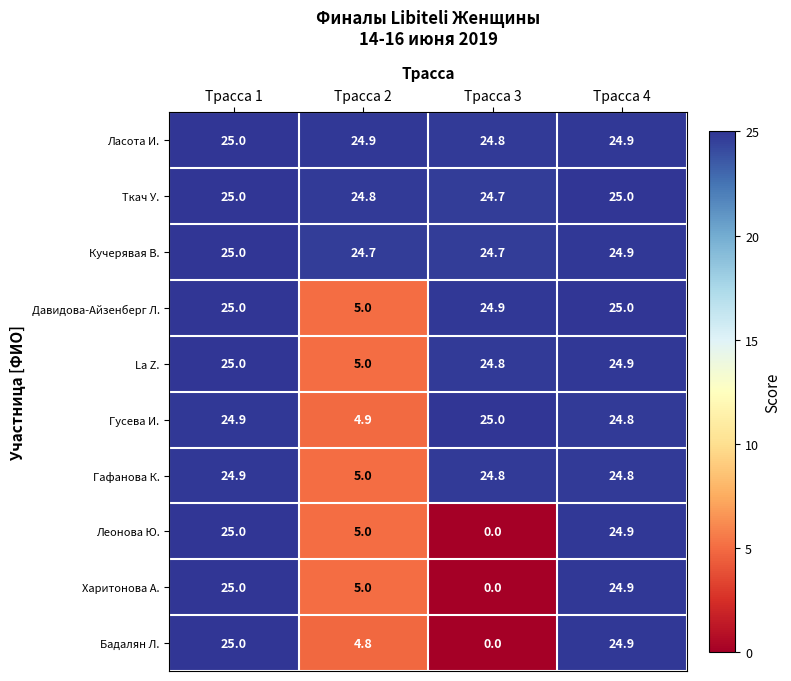

What is the maximum value shown in the chart?

25.0